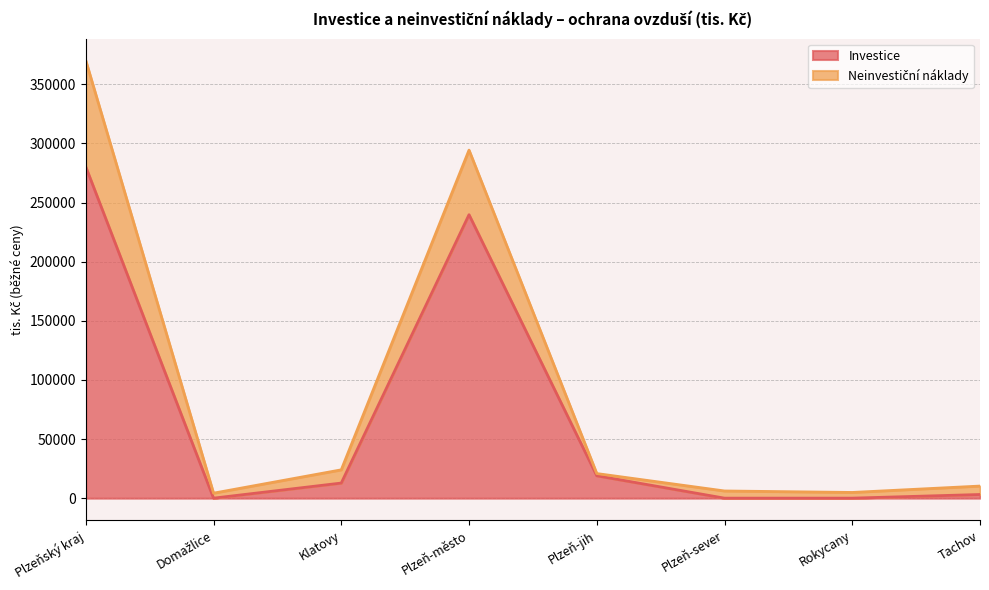

What position from the right is Rokycany?

2